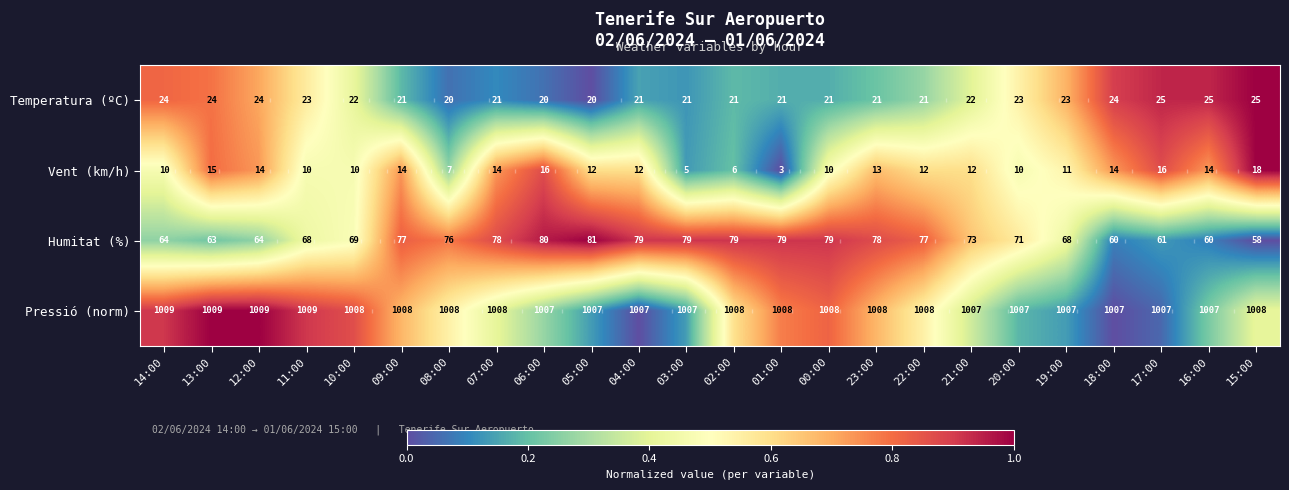

Which series has the largest total across all categories?

Pressió (norm)